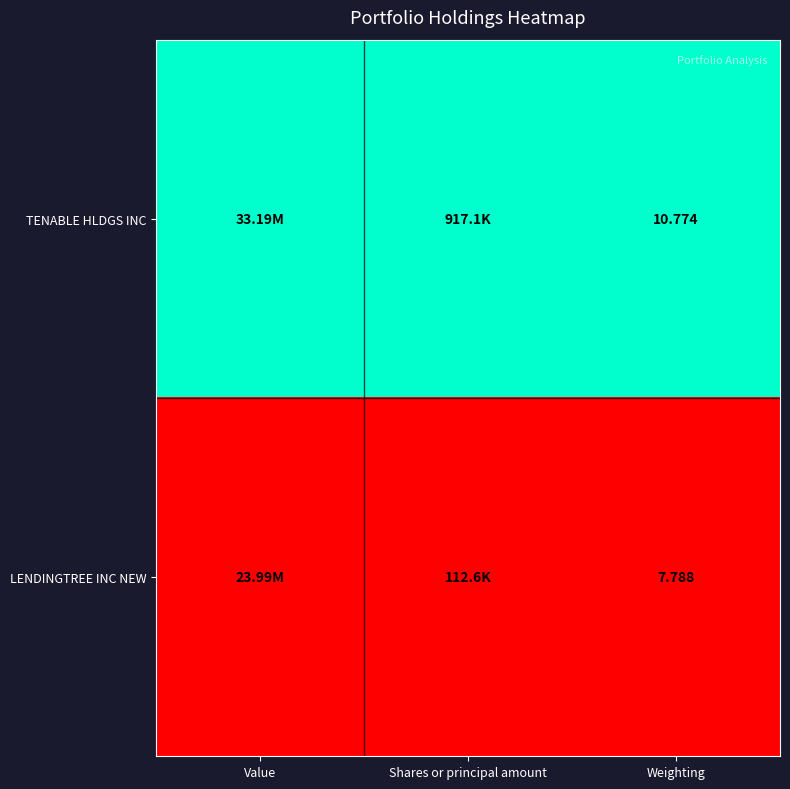

Which series changed the most between Value and Shares or principal amount?

TENABLE HLDGS INC